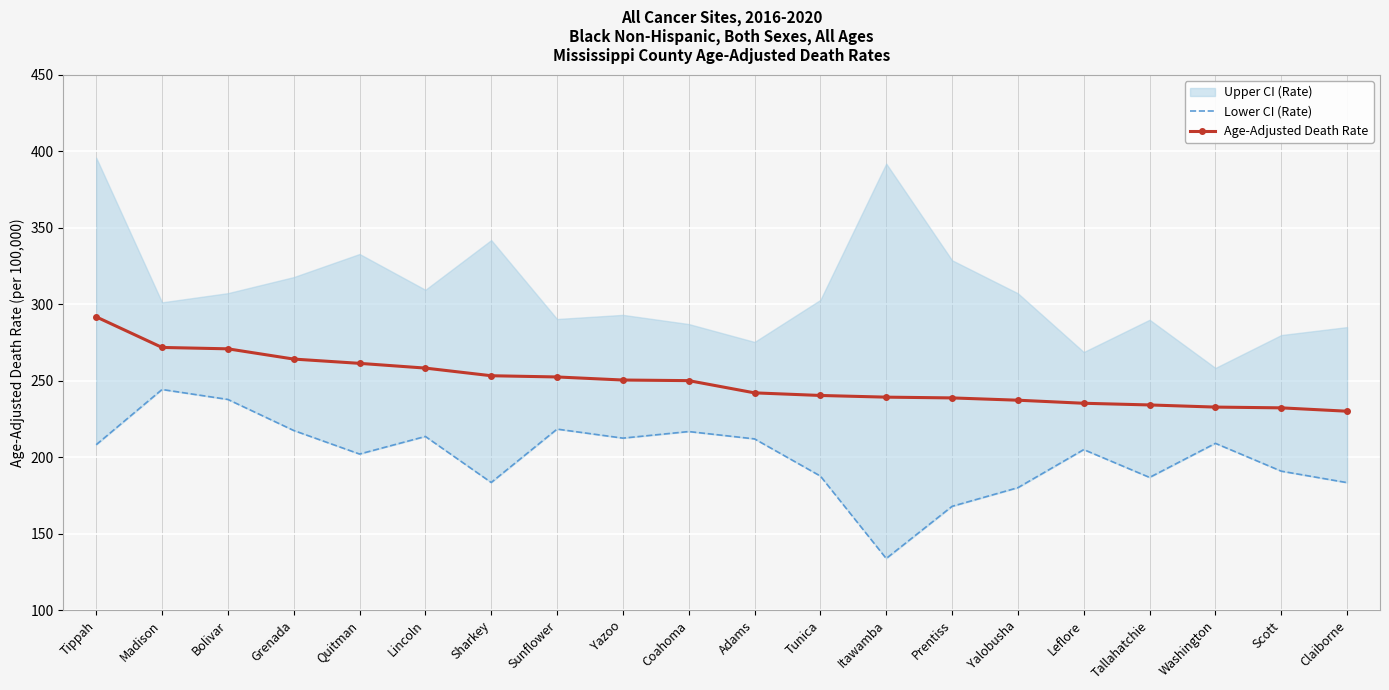

The Age-Adjusted Death Rate series shows 446.1 at Grenada. True or false?

False